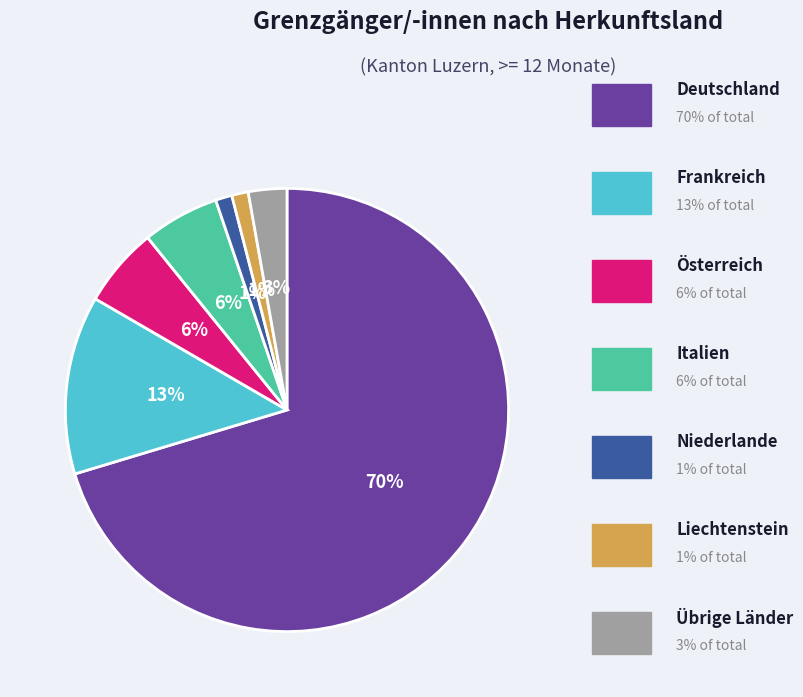

To the nearest percent, what is the average slice percentage?

14%